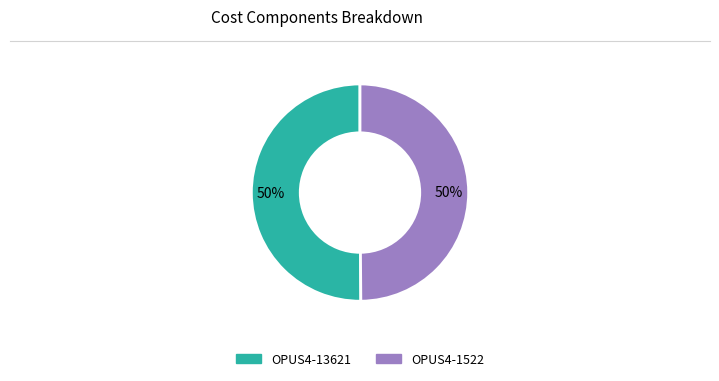

What is the ratio of the value at OPUS4-1522 to the value at OPUS4-13621?

1.0